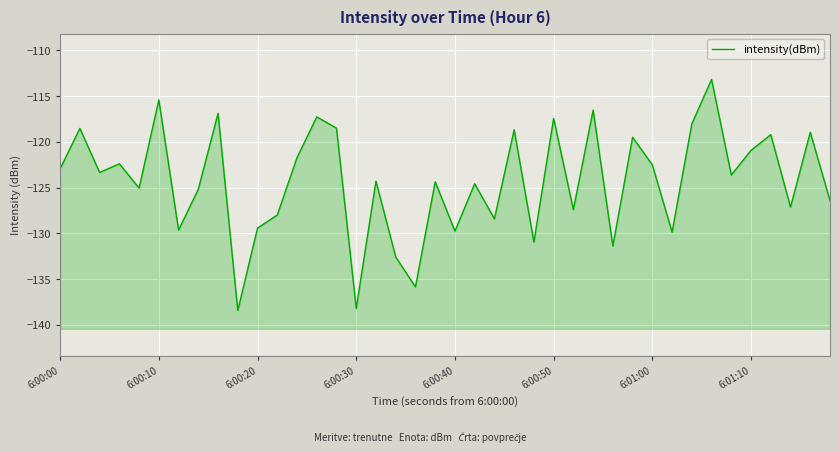

What is the change in value from 6:00:50 to 6:01:00?

-5.1